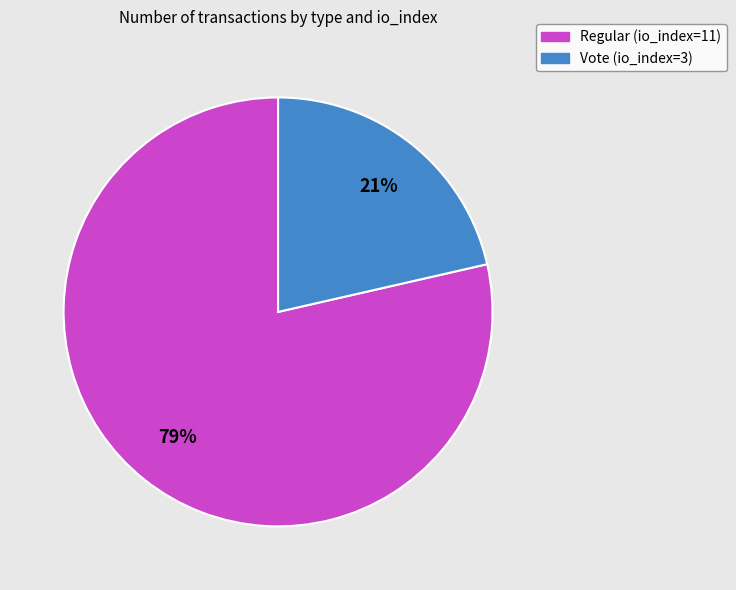

Is there any slice that represents more than half of the pie?

Yes